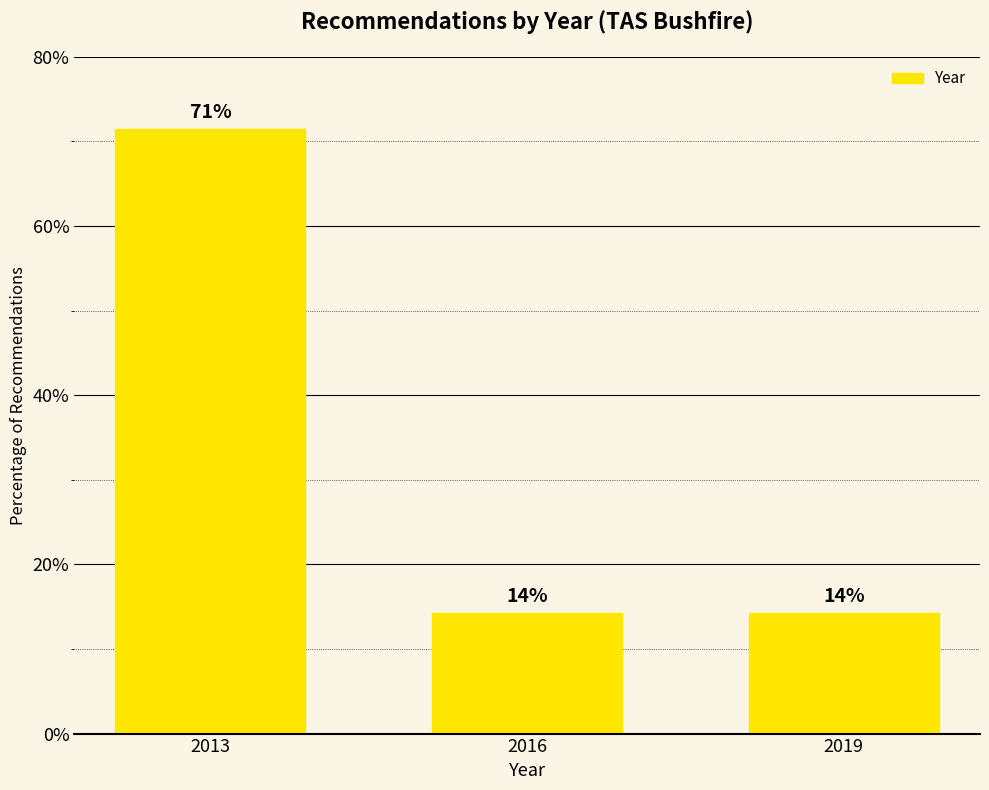

What is the approximate value at 2016?

14.3